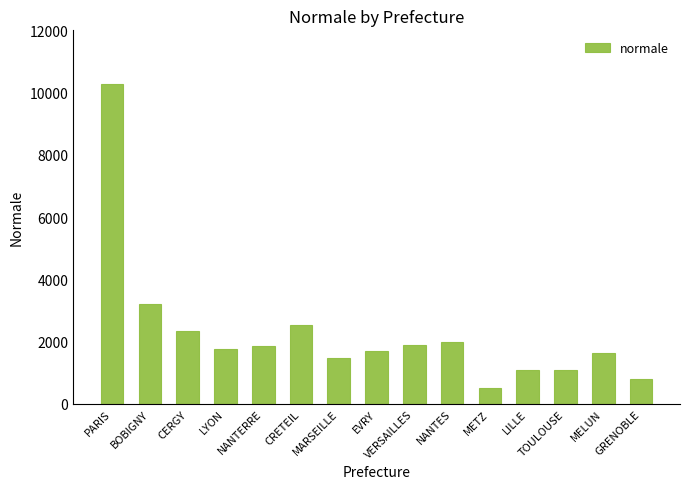

What is the greatest value displayed?

10266